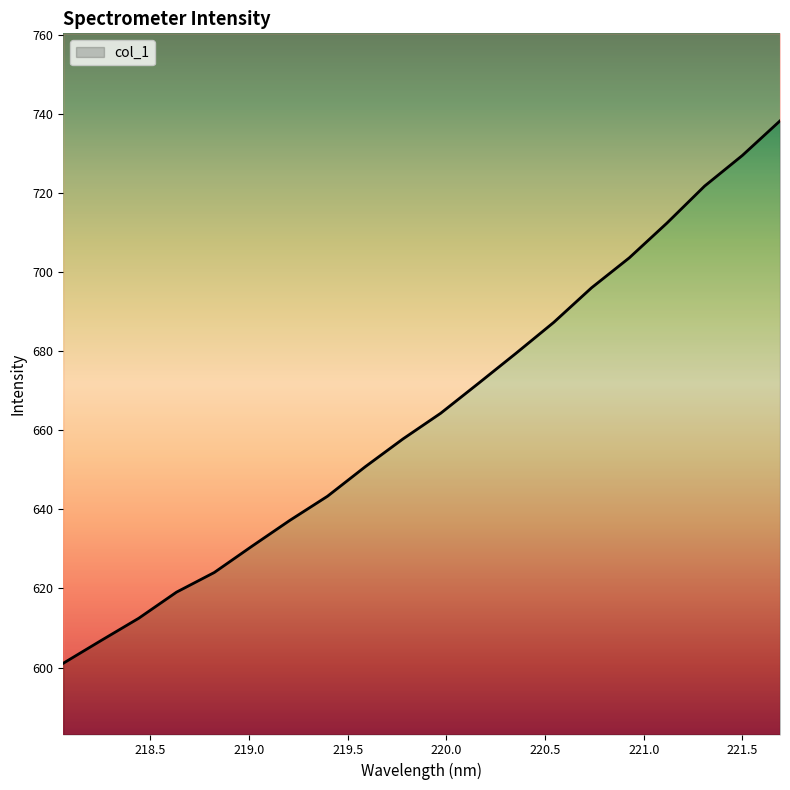

What is the label of the 8th point from the right?

220.3533